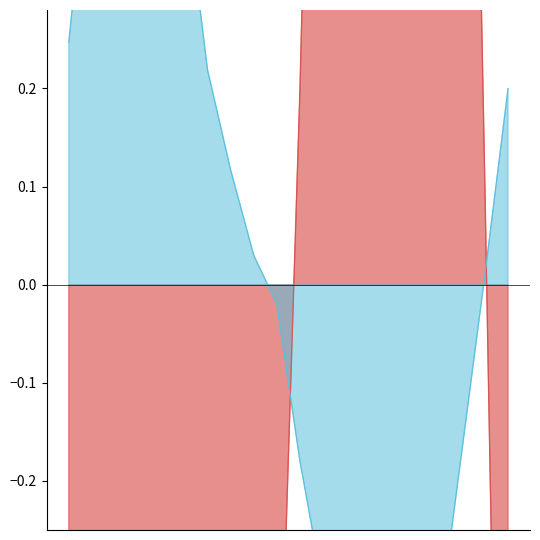

Does the chart display data point markers on the line(s)?

No